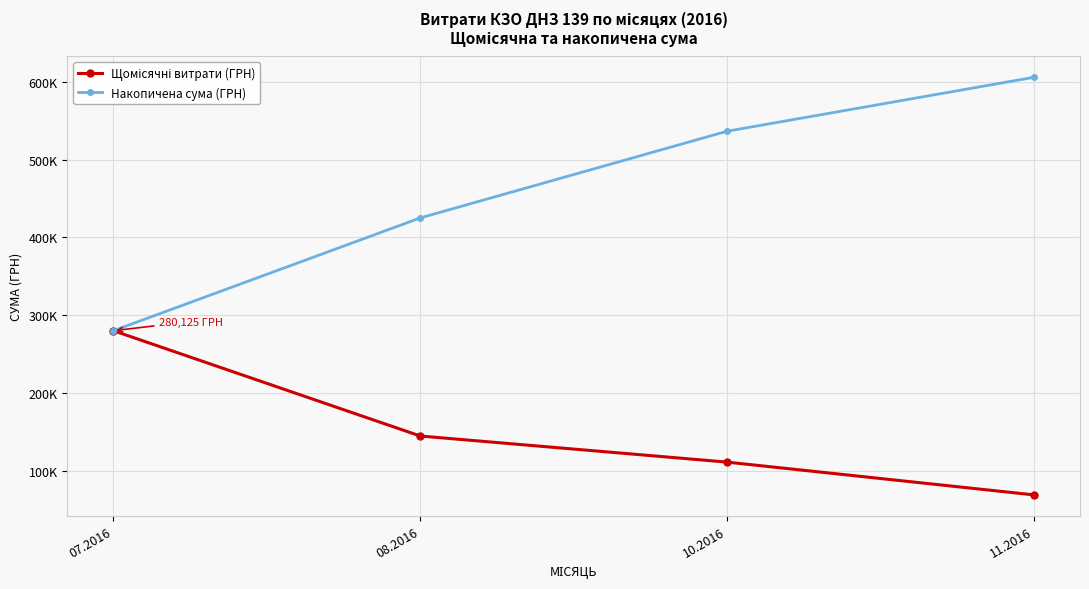

Which label corresponds to the smallest value in the chart?

11.2016